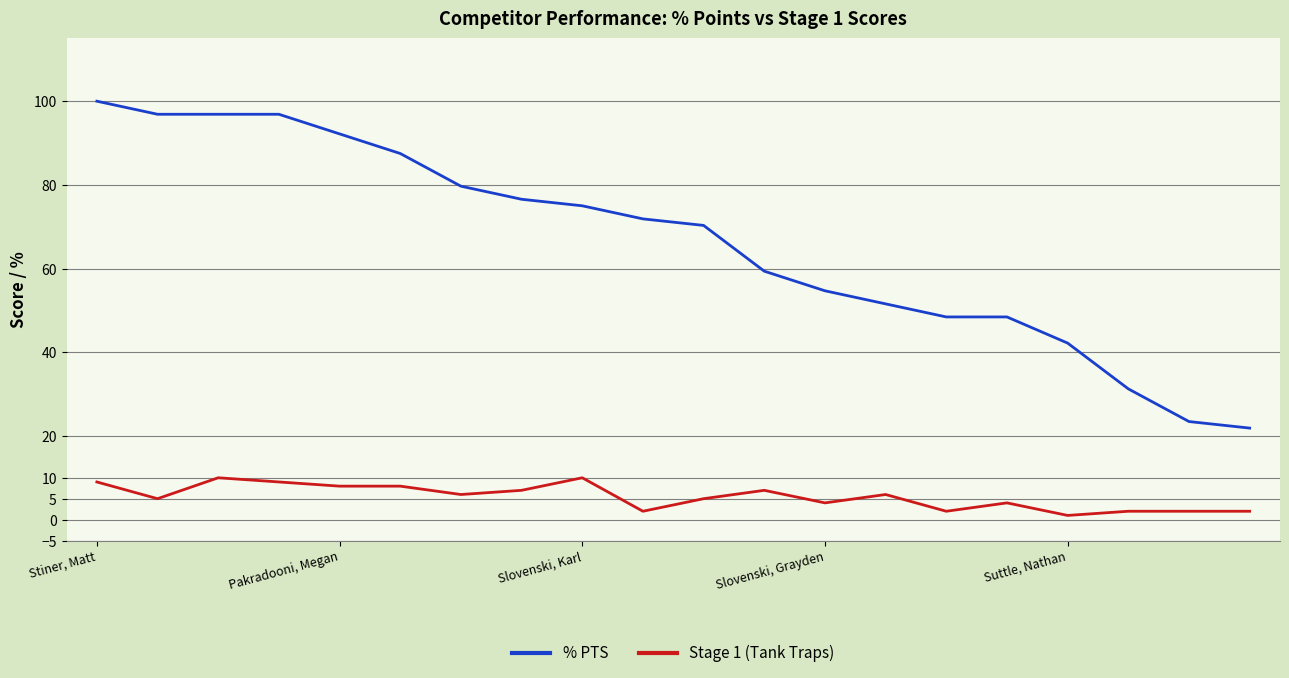

What is the difference between the maximum and minimum values in the Stage 1 (Tank Traps) series?

9.0